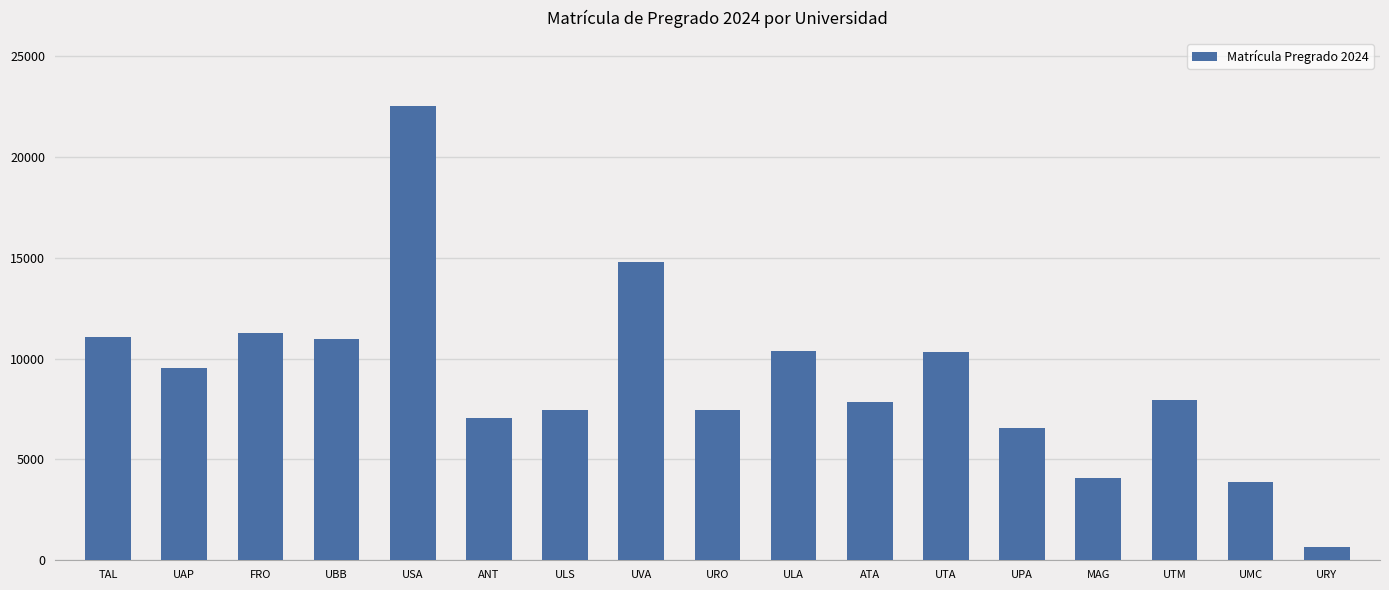

How many data points are less than 7935?

8